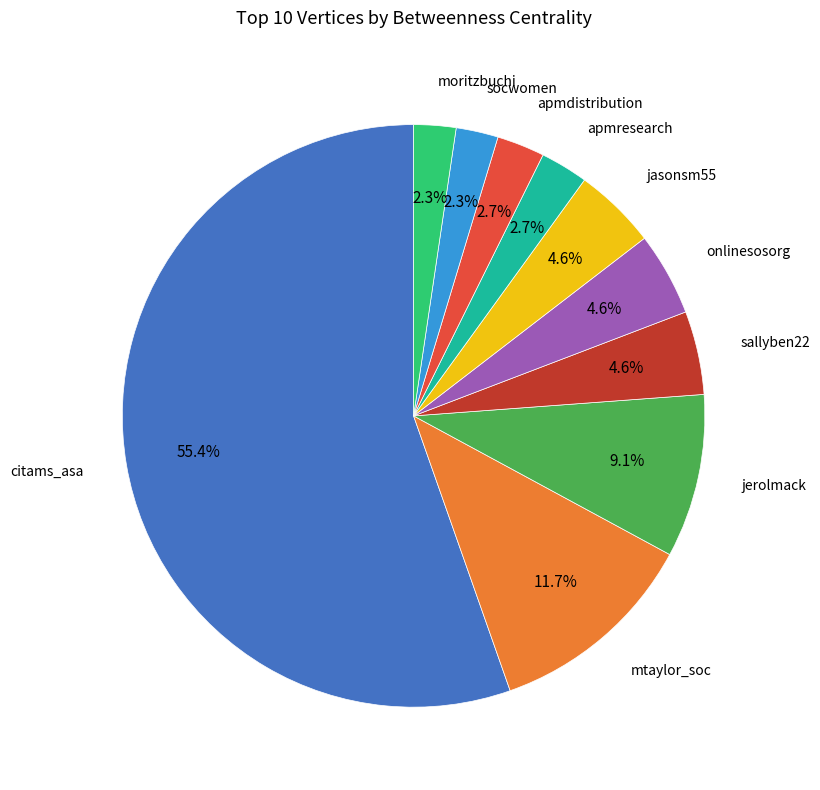

Is there any slice that represents more than half of the pie?

Yes